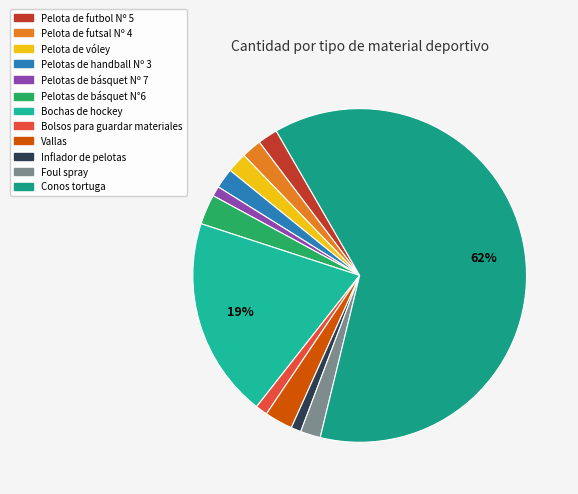

How many slices are in this pie chart?

12